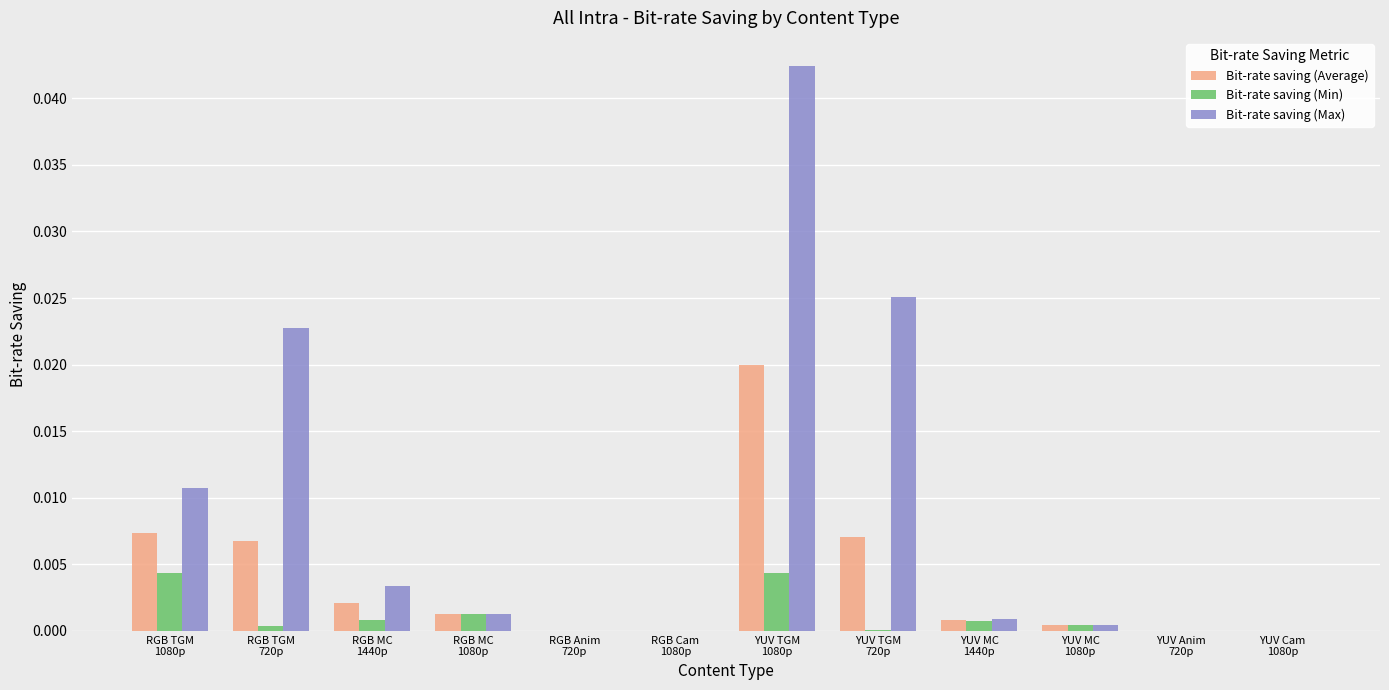

Which series has the largest total across all categories?

Bit-rate saving (Max)